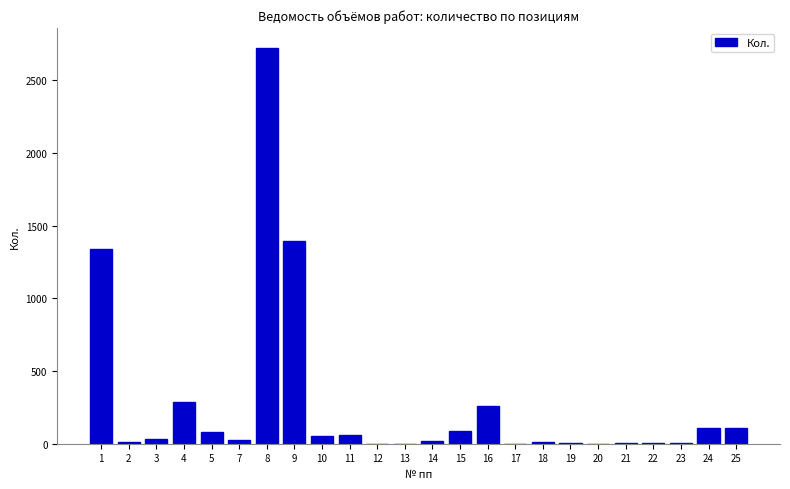

What is the greatest value displayed?

2722.9